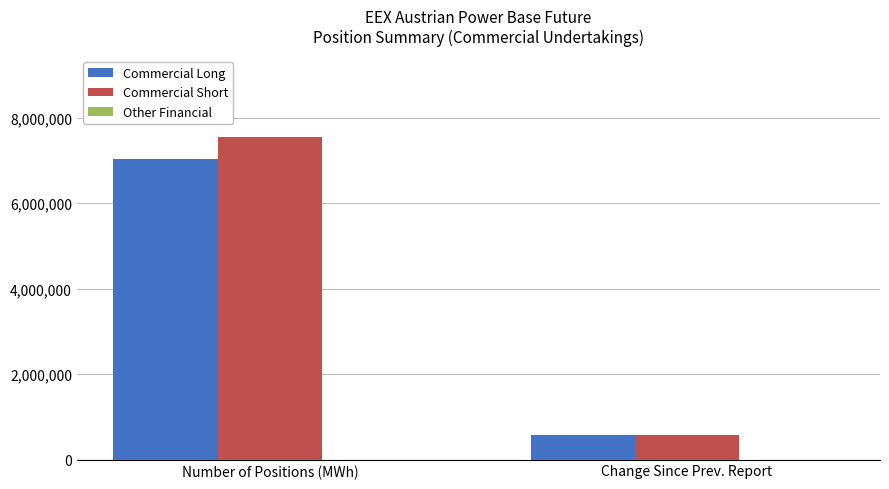

List the series in order of their peak value, highest first.

Commercial Short, Commercial Long